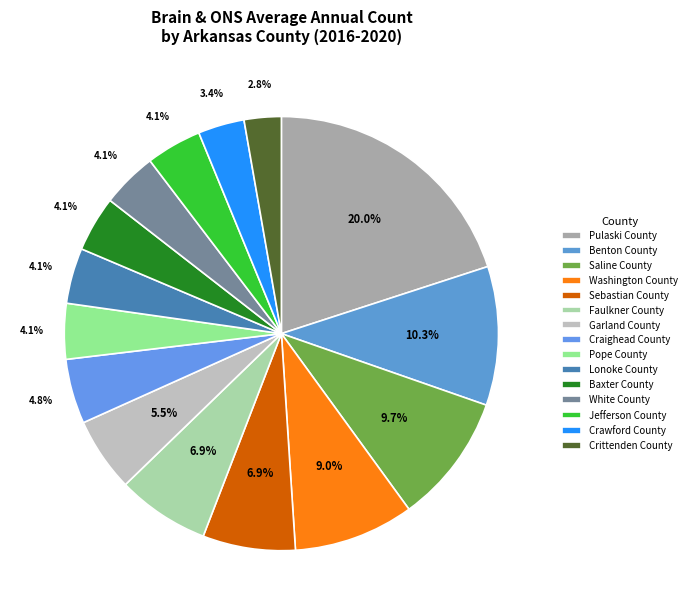

To the nearest percent, what is the difference between the largest and smallest slice percentages?

17%